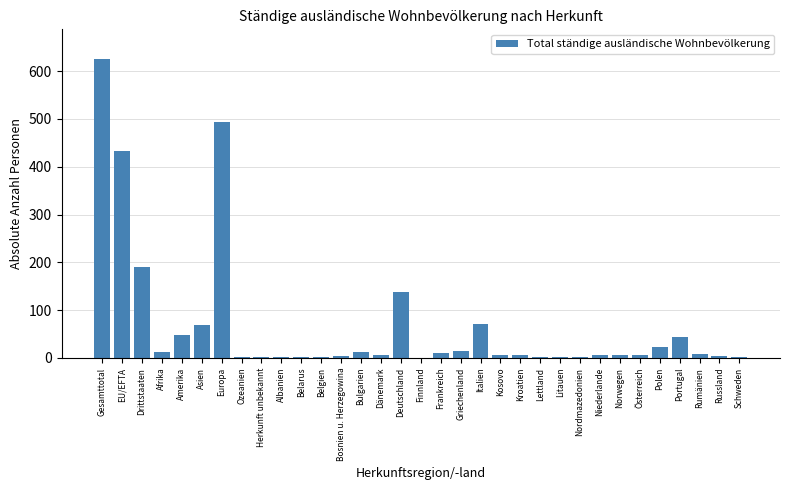

Between Schweden and Asien, which is larger?

Asien